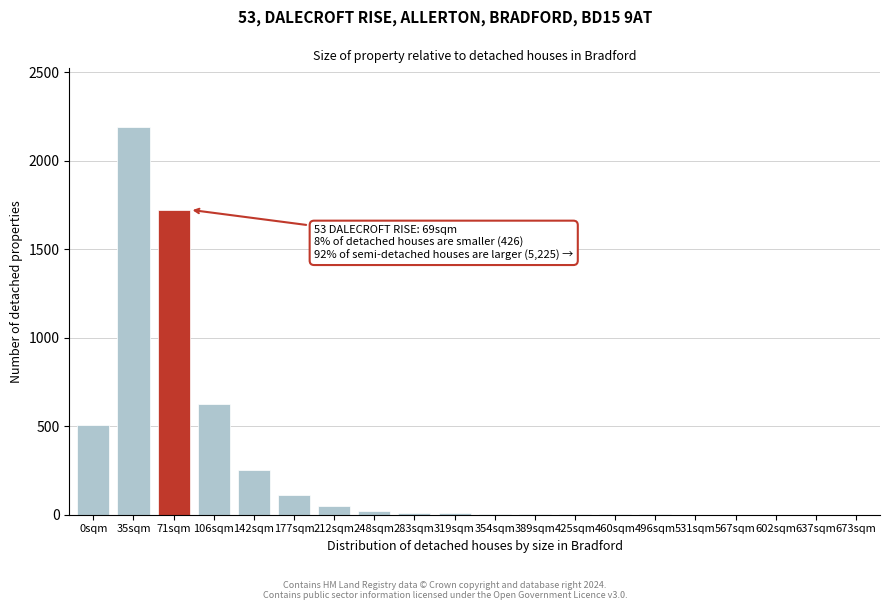

What is the maximum value shown in the chart?

2193